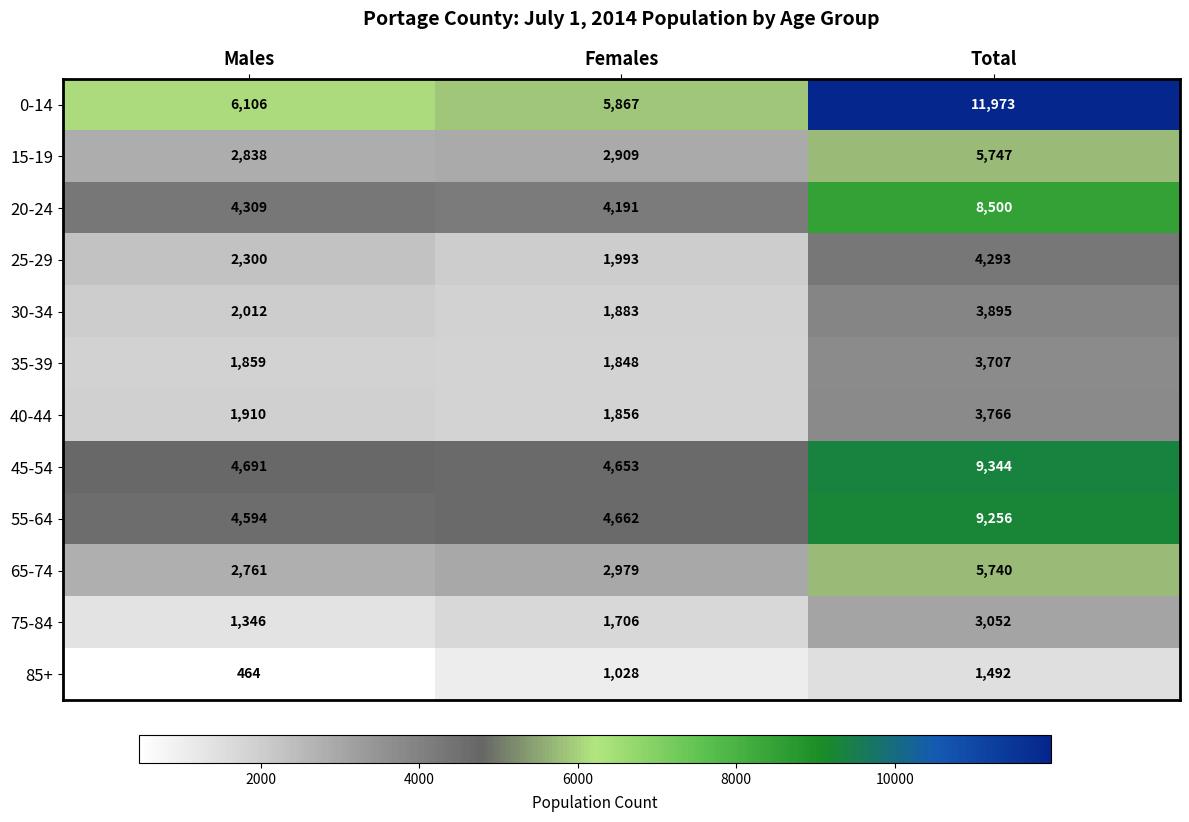

At which category does the chart reach its minimum across all series?

Males